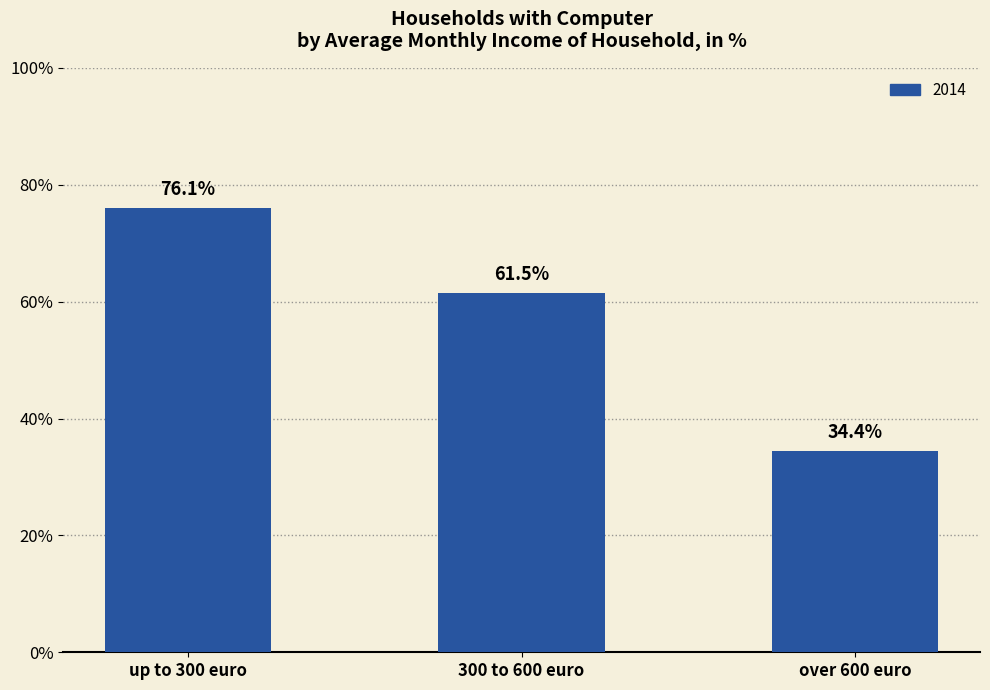

List the labels in order of value, largest first.

up to 300 euro, 300 to 600 euro, over 600 euro